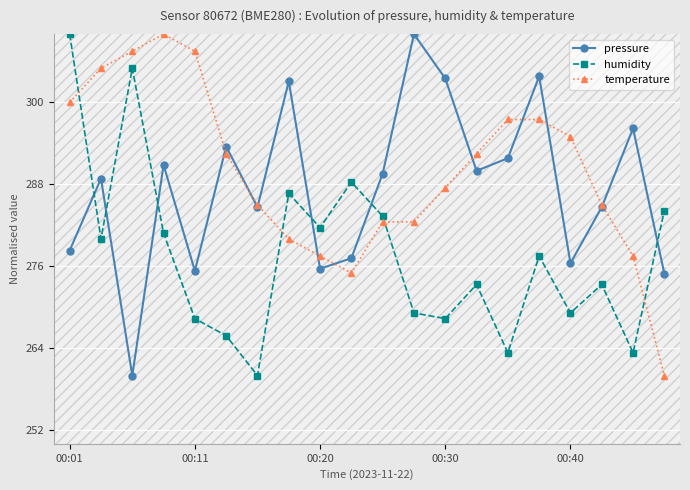

What is the value of the pressure point at the 5th from the left?

275.3